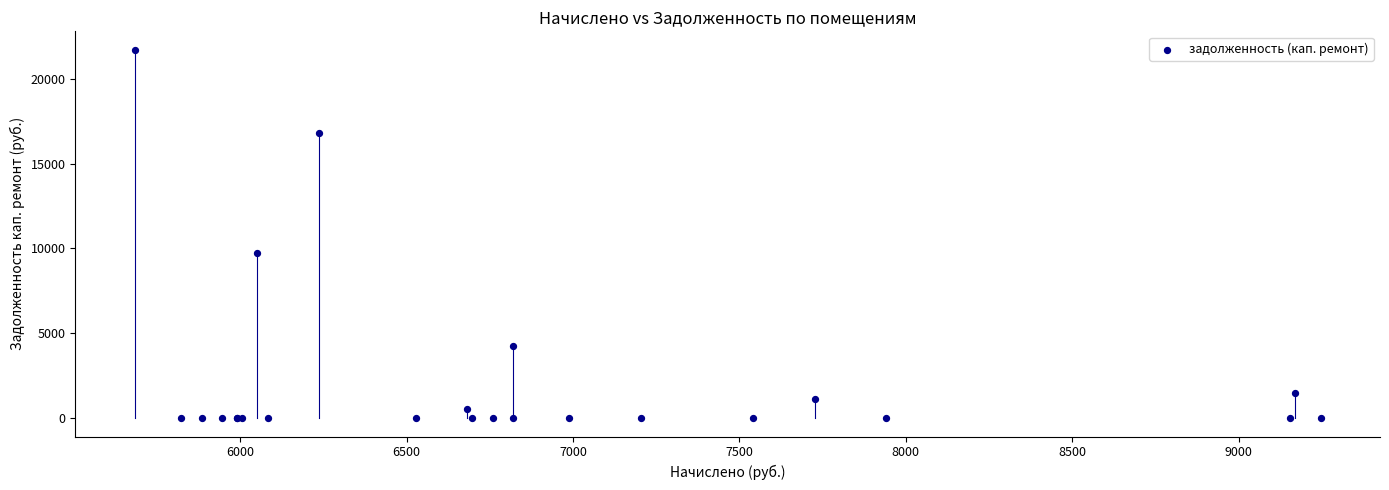

What Y value in the scatter plot is closest to 10851?

9717.5